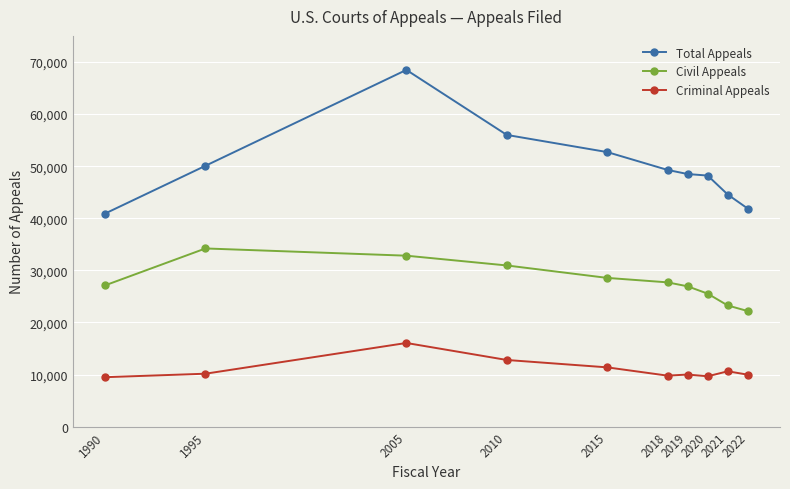

At which label does Civil Appeals reach its minimum?

2022